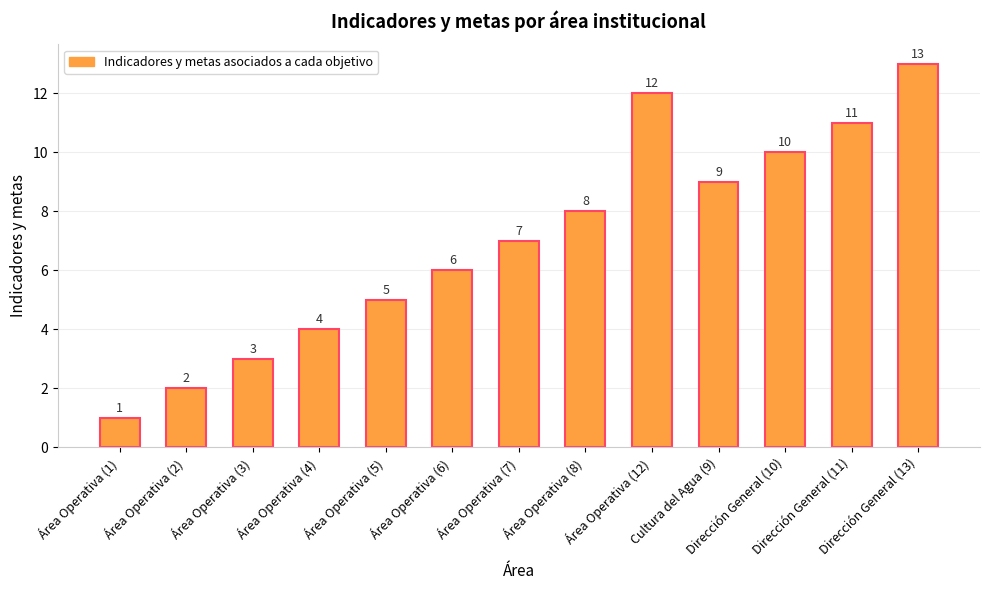

What is the difference between the values at Área Operativa (2) and Área Operativa (3)?

1